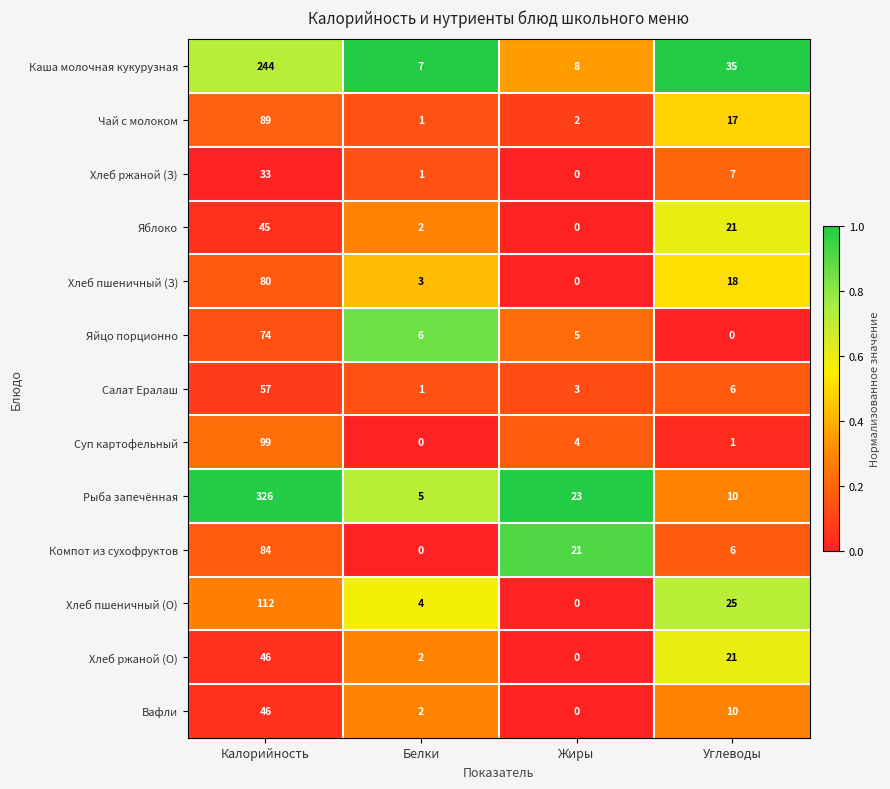

What is the maximum value for Суп картофельный?

99